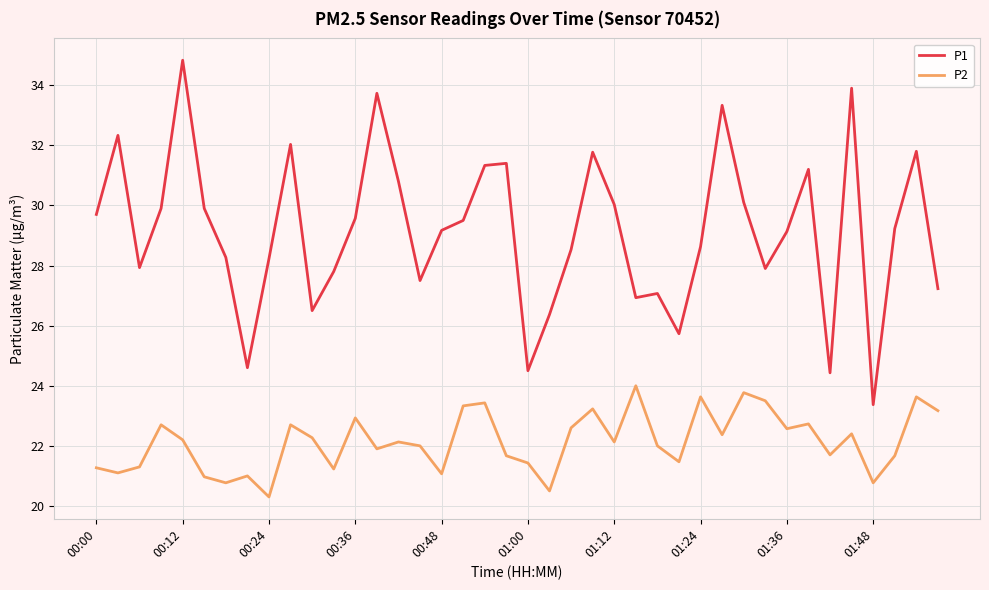

List the series in order of their peak value, highest first.

P1, P2